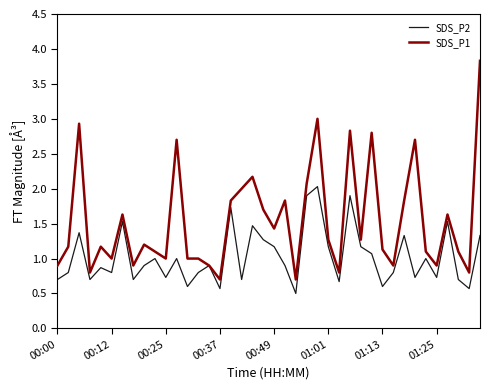

What is the sum of all SDS_P1 values?

61.7